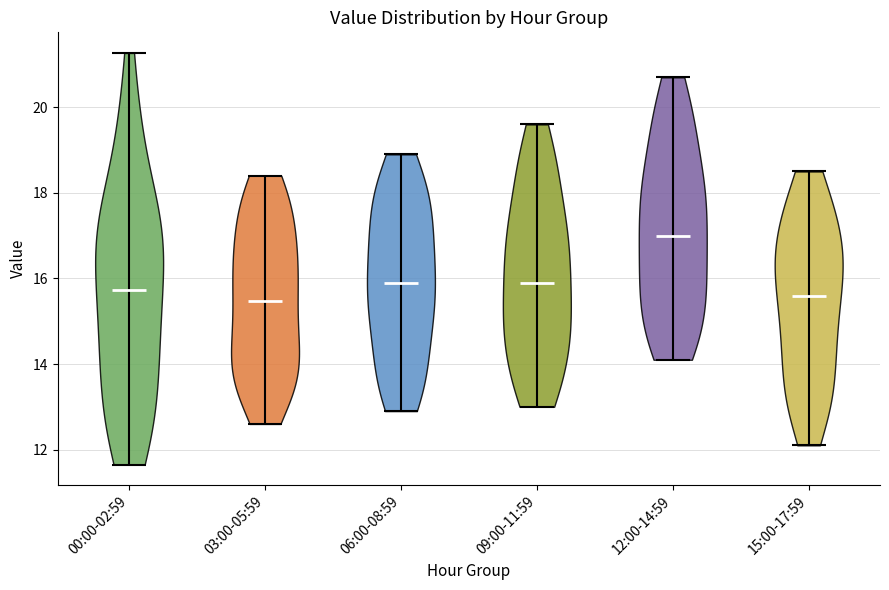

Reading left to right, read every violin against the y-axis: where its median line is, and the lowest and highest points it reaches. The values are not printed on the chart, so give them approximately, as read against the axis.

00:00-02:59: median line 15.8, lowest point 11.6, highest point 21.2
03:00-05:59: median line 15.4, lowest point 12.6, highest point 18.4
06:00-08:59: median line 16.0, lowest point 13.0, highest point 19.0
09:00-11:59: median line 16.0, lowest point 13.0, highest point 19.6
12:00-14:59: median line 17.0, lowest point 14.2, highest point 20.8
15:00-17:59: median line 15.6, lowest point 12.2, highest point 18.6